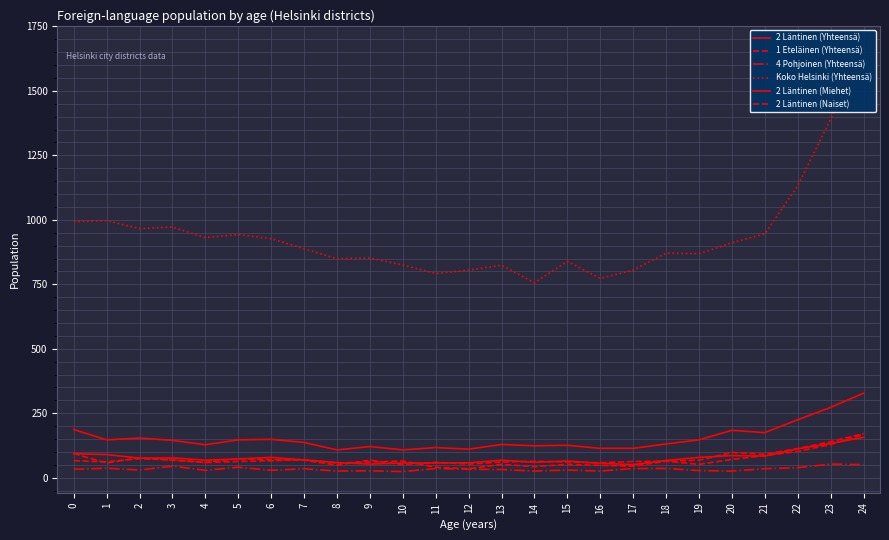

Rank the categories by Koko Helsinki (Yhteensä) value from highest to lowest.

24, 23, 22, 1, 0, 3, 2, 21, 5, 4, 6, 20, 7, 18, 19, 9, 8, 15, 10, 13, 12, 17, 11, 16, 14